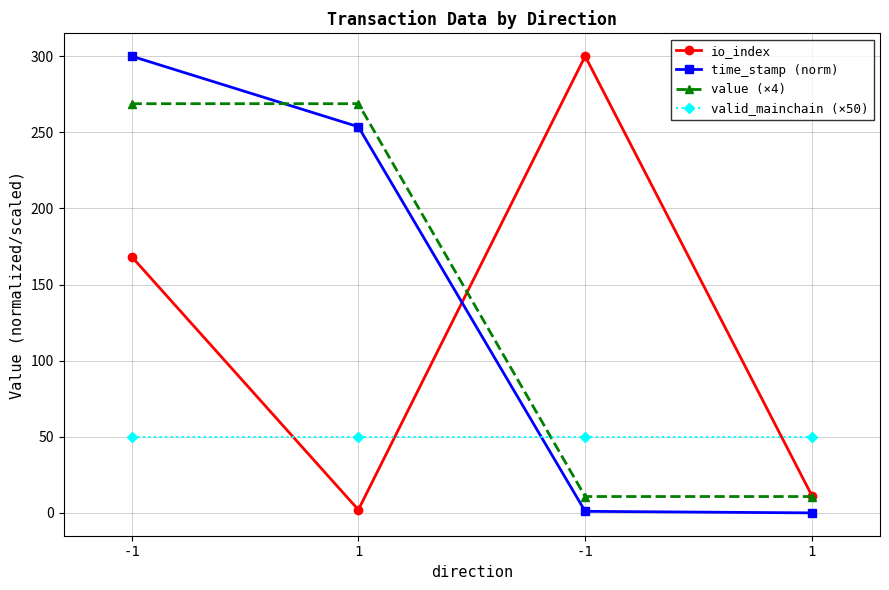

True or false: valid_mainchain (×50) has more than 2 interior local peaks.

False